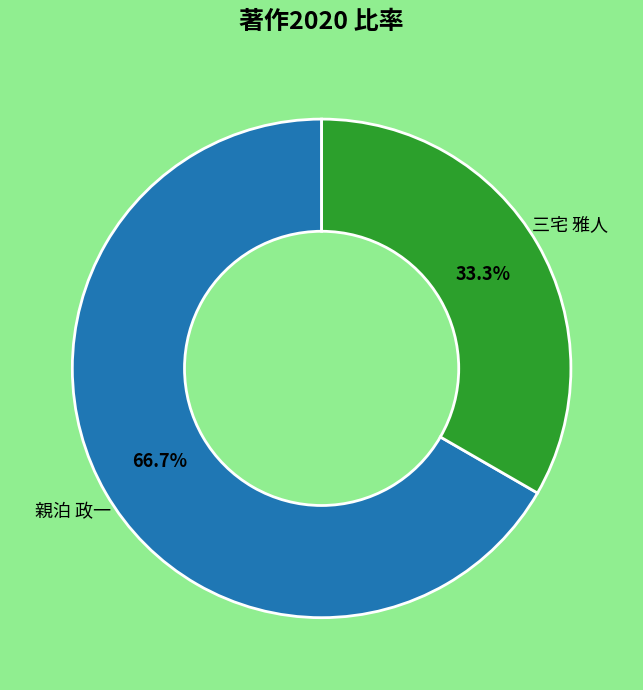

To the nearest percent, what portion does 親泊 政一 represent?

67%